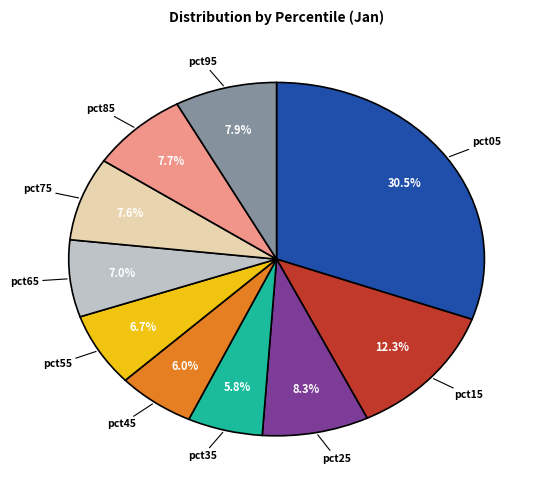

To the nearest percent, what is the difference between the largest and smallest slice percentages?

25%